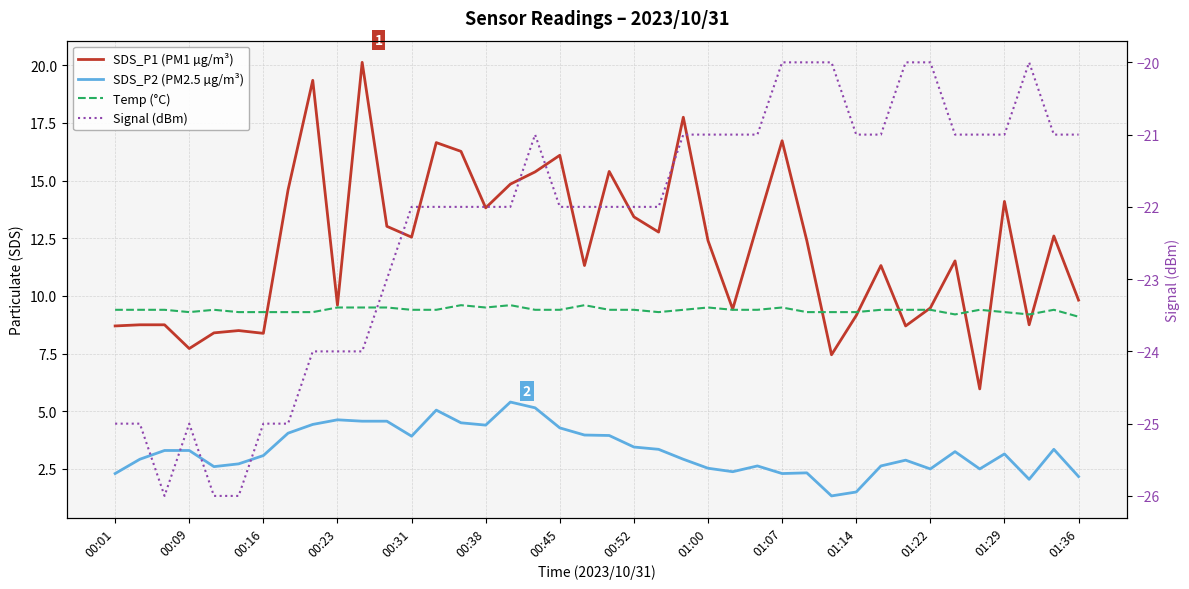

What is the lowest value of the SDS_P1 (PM1 µg/m³) series?

6.0